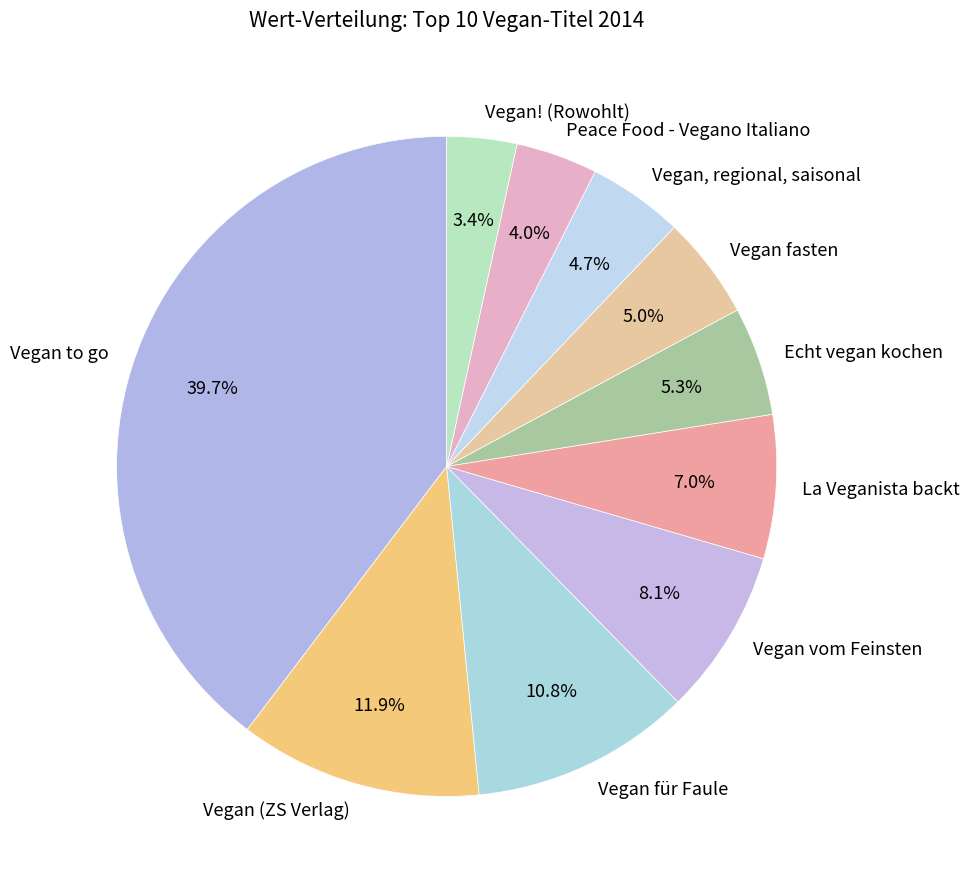

Count the number of slices in the pie.

10